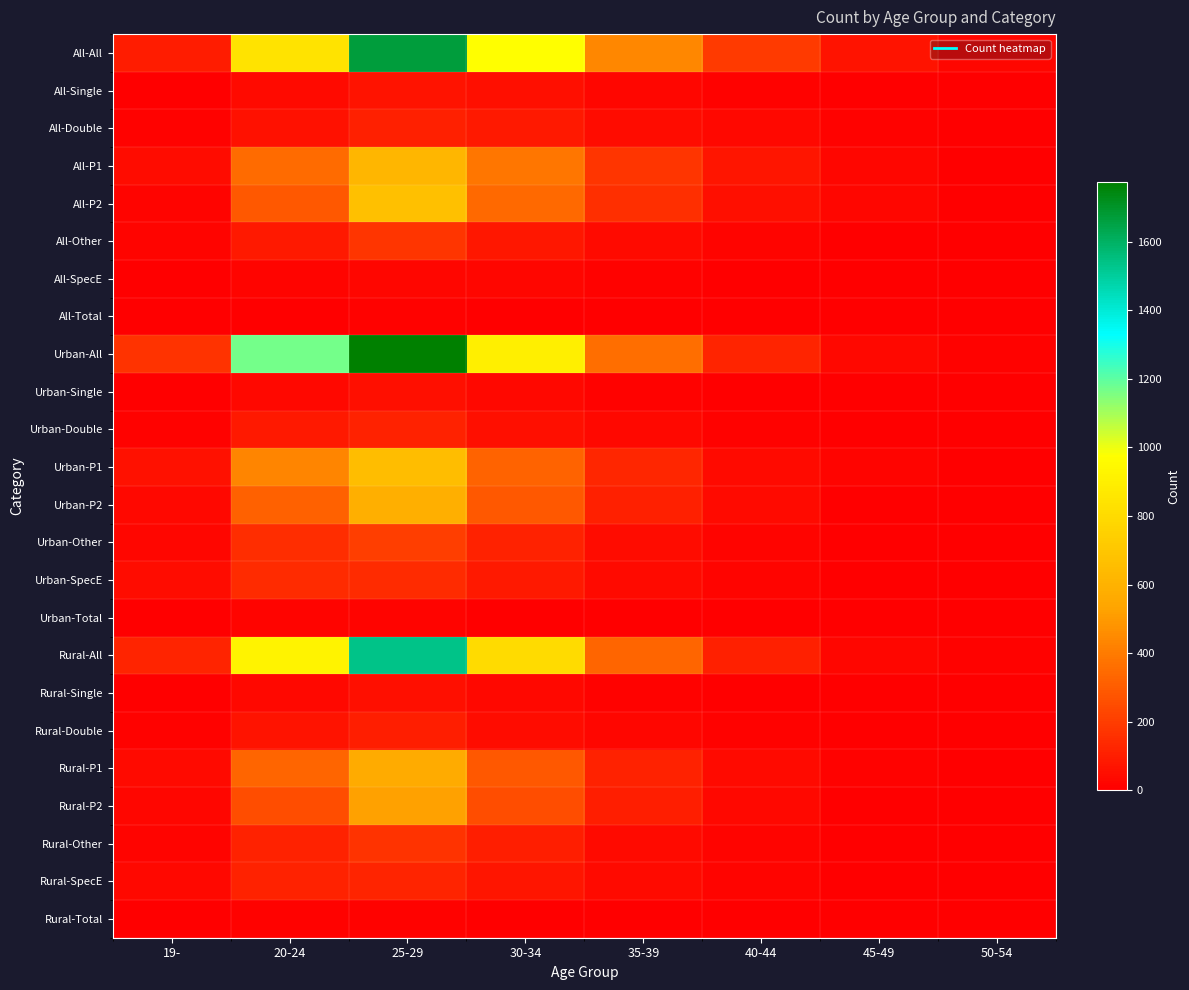

Reading left to right, transcribe all the data shown in this chart.

All-All: 19-=91	20-24=845	25-29=1666	30-34=975	35-39=443	40-44=188	45-49=67	50-54=22
All-Single: 19-=3	20-24=35	25-29=65	30-34=54	35-39=25	40-44=8	45-49=2	50-54=3
All-Double: 19-=8	20-24=57	25-29=108	30-34=87	35-39=42	40-44=33	45-49=9	50-54=5
All-P1: 19-=43	20-24=352	25-29=620	30-34=387	35-39=178	40-44=70	45-49=27	50-54=6
All-P2: 19-=17	20-24=289	25-29=671	30-34=342	35-39=155	40-44=55	45-49=25	50-54=5
All-Other: 19-=16	20-24=87	25-29=174	30-34=78	35-39=35	40-44=17	45-49=4	50-54=1
All-SpecE: 19-=3	20-24=20	25-29=21	30-34=23	35-39=8	40-44=4	45-49=0	50-54=1
All-Total: 19-=1	20-24=5	25-29=7	30-34=4	35-39=0	40-44=1	45-49=1	50-54=1
Urban-All: 19-=173	20-24=1168	25-29=1775	30-34=897	35-39=357	40-44=119	45-49=29	50-54=10
Urban-Single: 19-=2	20-24=31	25-29=55	30-34=32	35-39=8	40-44=4	45-49=1	50-54=0
Urban-Double: 19-=12	20-24=84	25-29=114	30-34=53	35-39=28	40-44=10	45-49=2	50-54=2
Urban-P1: 19-=58	20-24=433	25-29=658	30-34=323	35-39=128	40-44=39	45-49=14	50-54=3
Urban-P2: 19-=31	20-24=314	25-29=588	30-34=288	35-39=108	40-44=37	45-49=6	50-54=1
Urban-Other: 19-=24	20-24=150	25-29=202	30-34=115	35-39=42	40-44=14	45-49=2	50-54=1
Urban-SpecE: 19-=45	20-24=142	25-29=144	30-34=84	35-39=41	40-44=14	45-49=4	50-54=3
Urban-Total: 19-=1	20-24=14	25-29=14	30-34=2	35-39=2	40-44=1	45-49=0	50-54=0
Rural-All: 19-=121	20-24=920	25-29=1538	30-34=798	35-39=326	40-44=110	45-49=24	50-54=7
Rural-Single: 19-=1	20-24=28	25-29=50	30-34=29	35-39=8	40-44=3	45-49=1	50-54=0
Rural-Double: 19-=8	20-24=68	25-29=100	30-34=47	35-39=27	40-44=9	45-49=1	50-54=1
Rural-P1: 19-=38	20-24=332	25-29=565	30-34=286	35-39=114	40-44=37	45-49=12	50-54=3
Rural-P2: 19-=23	20-24=255	25-29=521	30-34=256	35-39=101	40-44=32	45-49=4	50-54=1
Rural-Other: 19-=16	20-24=115	25-29=169	30-34=103	35-39=36	40-44=14	45-49=2	50-54=1
Rural-SpecE: 19-=34	20-24=112	25-29=120	30-34=75	35-39=38	40-44=14	45-49=4	50-54=1
Rural-Total: 19-=1	20-24=10	25-29=13	30-34=2	35-39=2	40-44=1	45-49=0	50-54=0